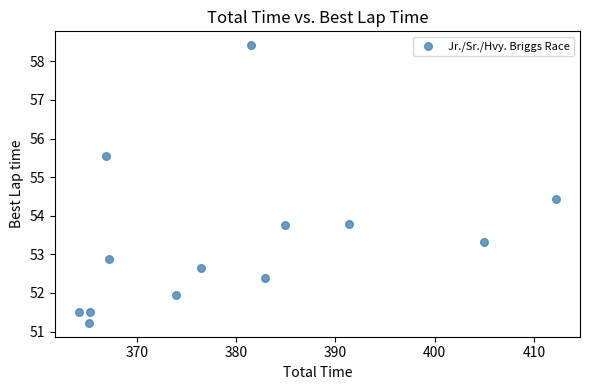

What is the range of X values (max minus min)?

48.1